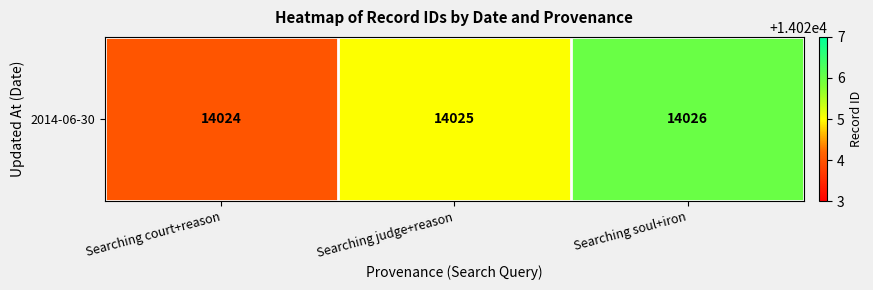

Rank the categories by value from lowest to highest.

Searching court+reason, Searching judge+reason, Searching soul+iron